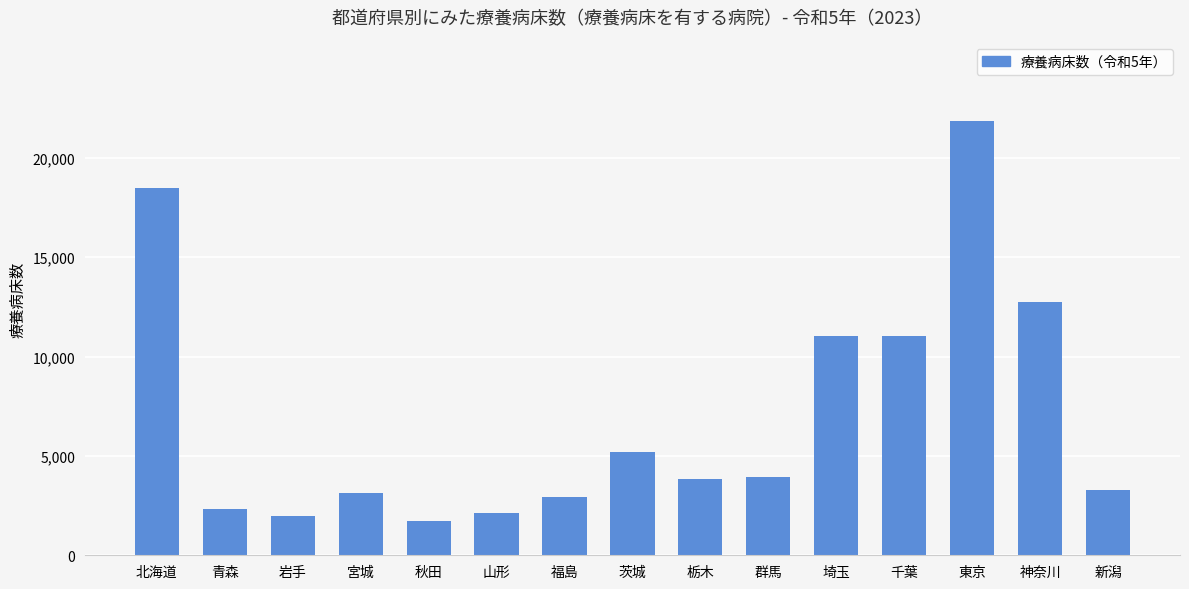

What is the approximate value at 山形, to the nearest 50?

2100